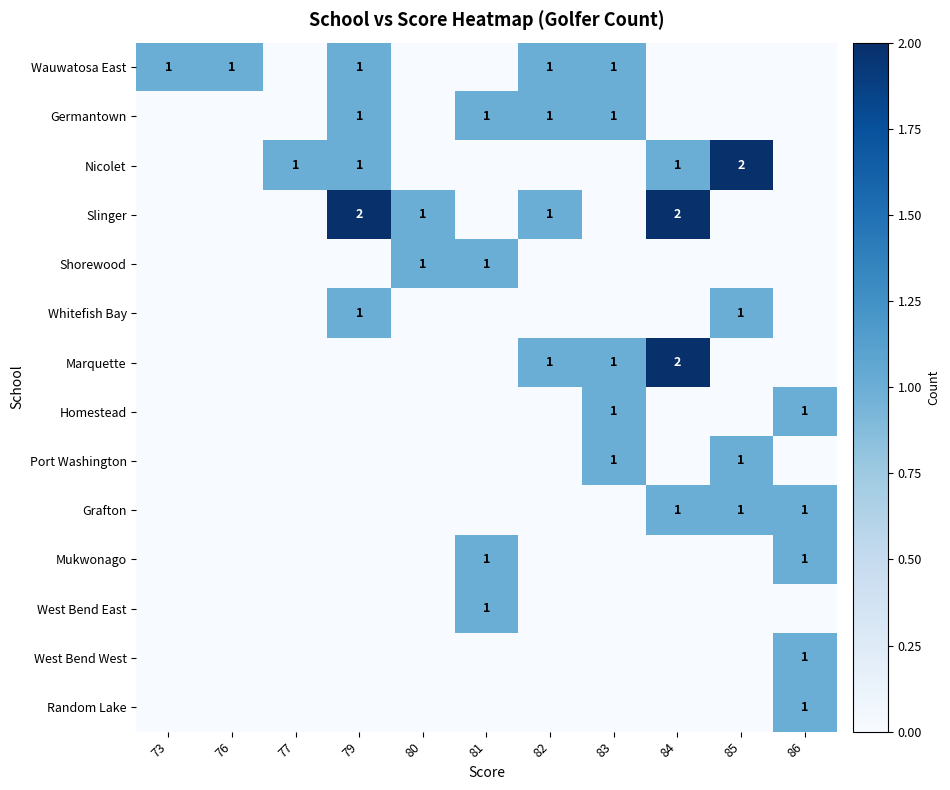

The Wauwatosa East series shows 1 at 76. True or false?

True